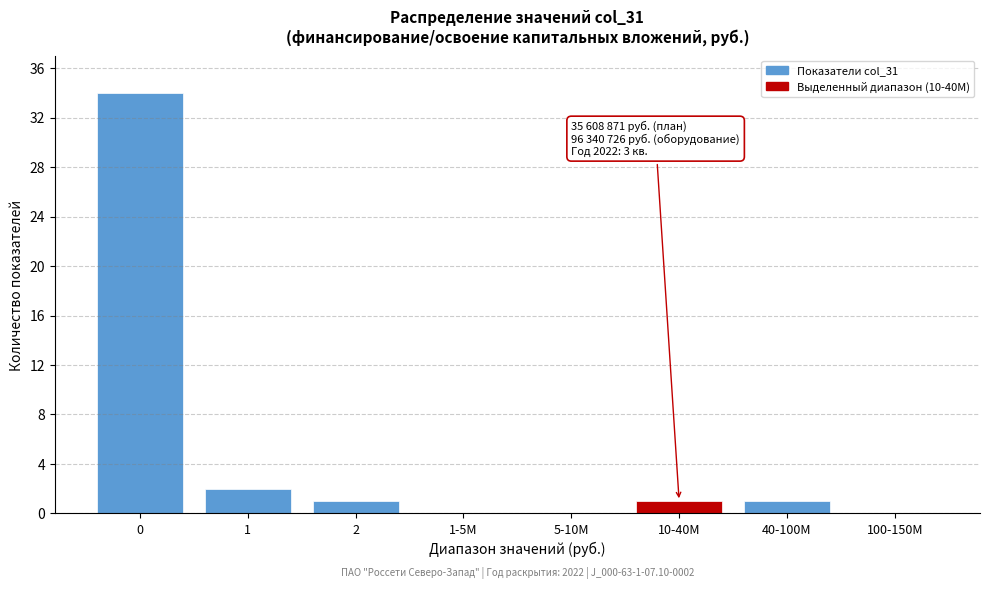

Reading left to right, list all the values displayed in this chart.

0=34	1=2	2=1	1-5М=0	5-10М=0	10-40М=1	40-100М=1	100-150М=0